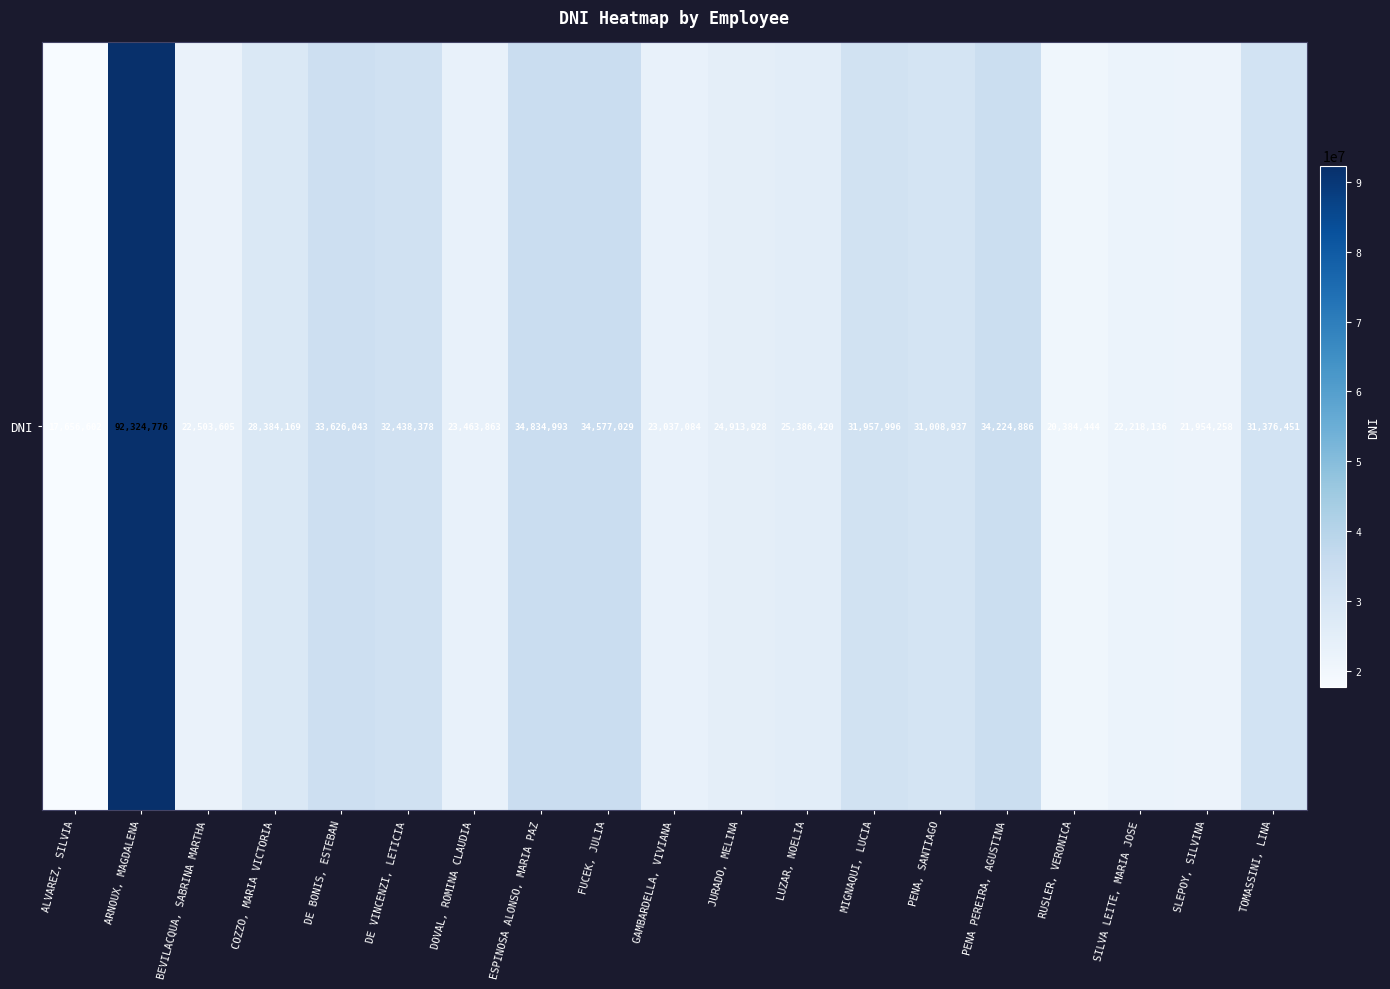

What is the change in value from SILVA LEITE, MARIA JOSE to TOMASSINI, LINA?

+9158315